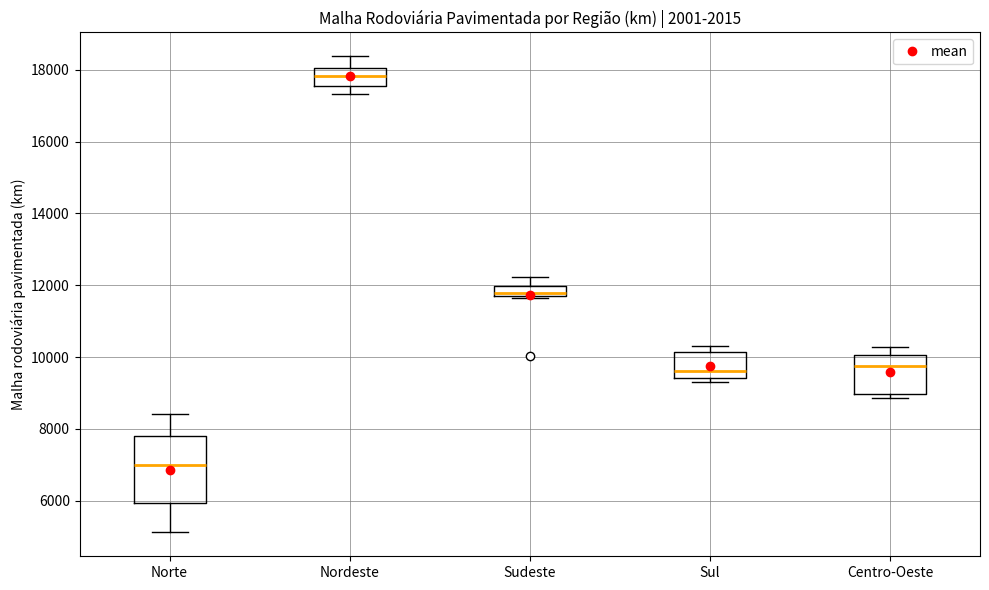

Which box is the tallest, from its lower edge to its upper edge?

Norte